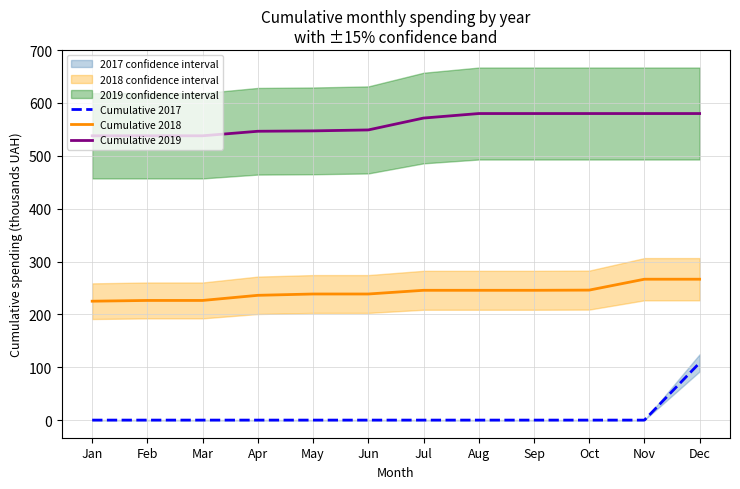

What is the average value of the Cumulative 2019 series?

560.6